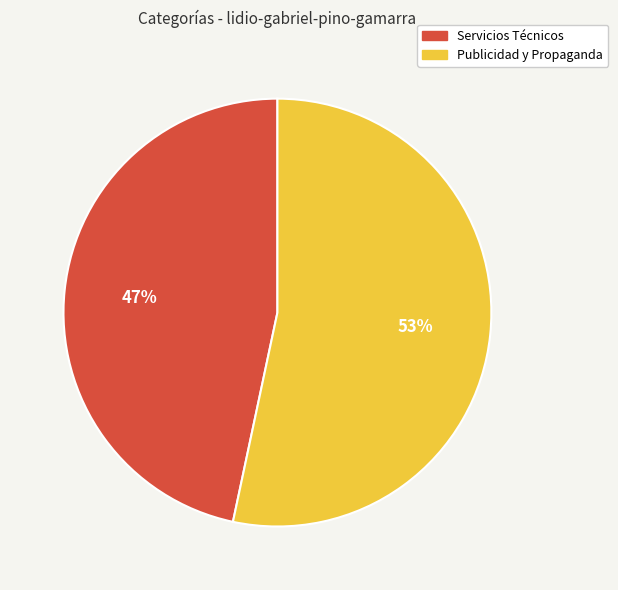

To the nearest percent, what is the combined percentage of Servicios Técnicos and Publicidad y Propaganda?

100%